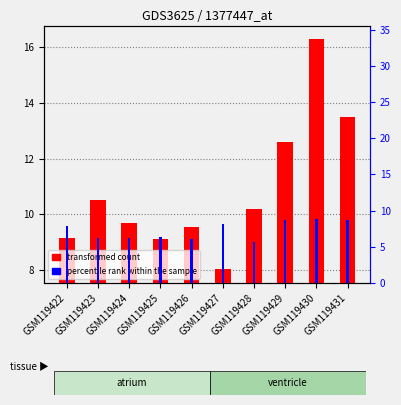

Which series has the largest total across all categories?

daily_temperature_range$future$mam